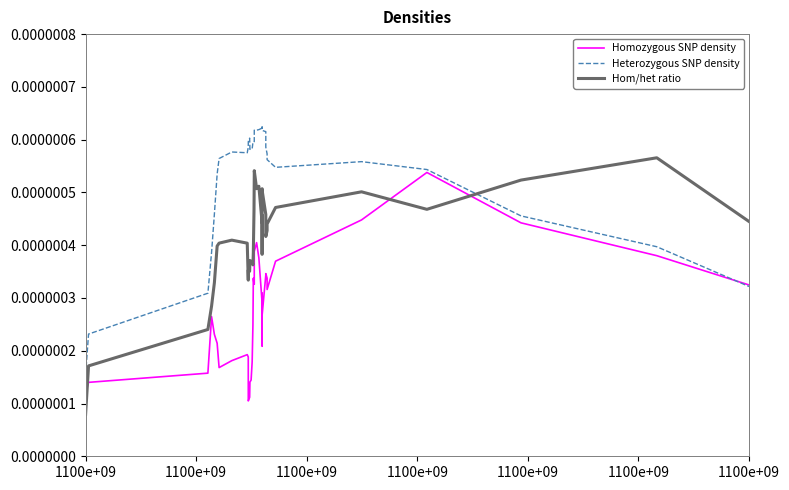

List the series in order of their overall mean, lowest first.

Homozygous SNP density, Hom/het ratio, Heterozygous SNP density